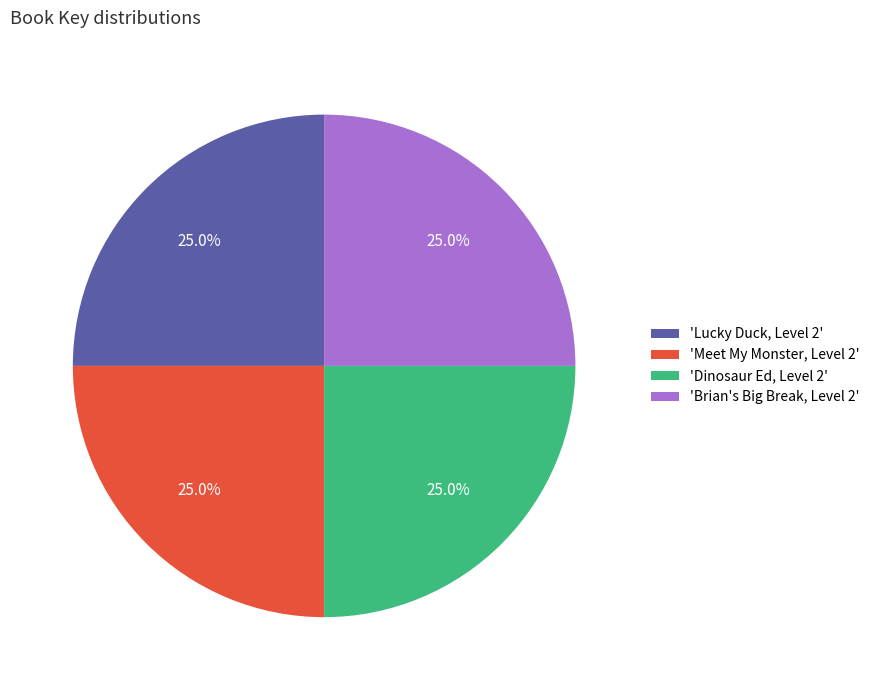

Combined, what portion of the pie is 'Lucky Duck, Level 2' and 'Meet My Monster, Level 2'?

50.0%